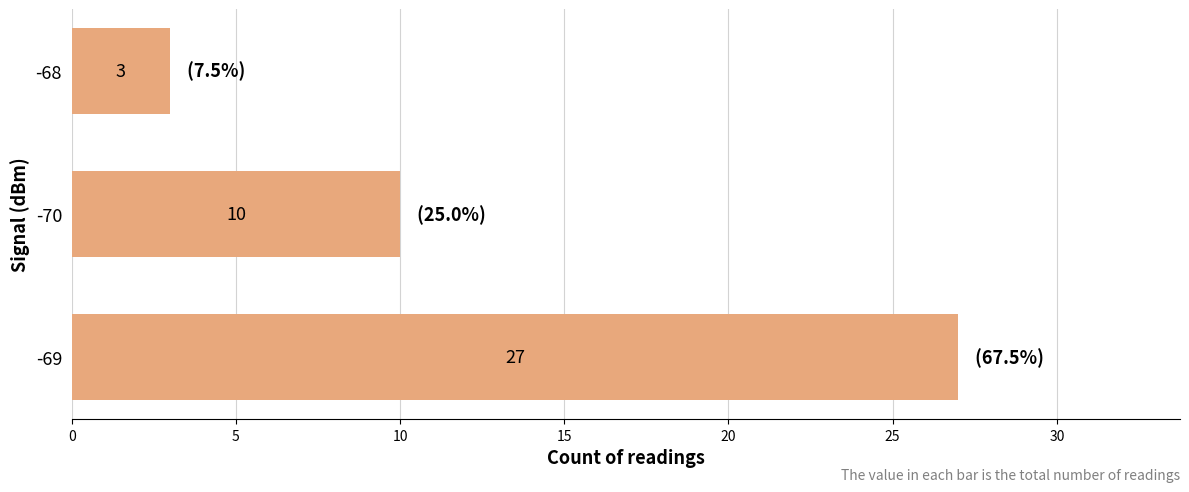

What is the average value?

13